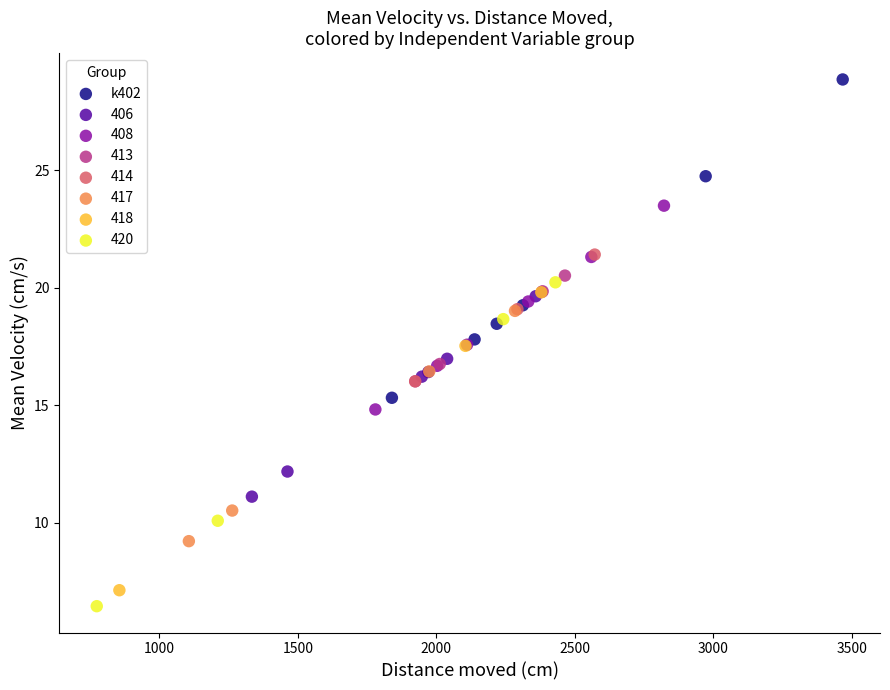

Which series contains the highest Y value?

k402